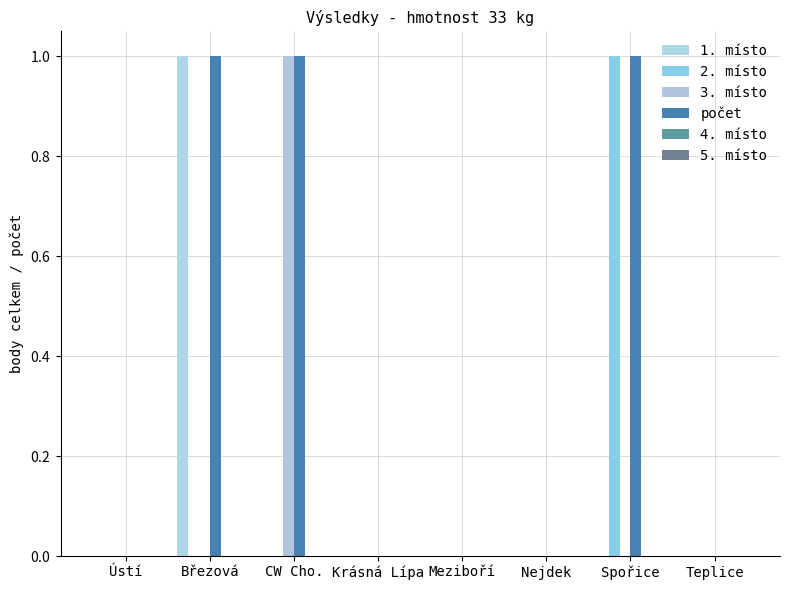

Does the chart contain stacked bars?

No